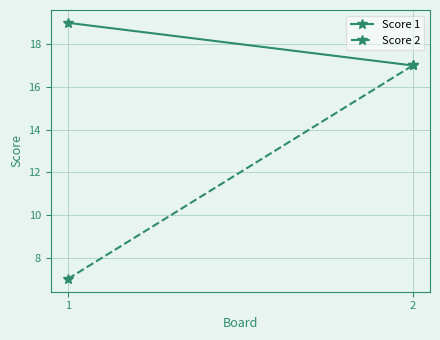

How many lines are shown in the chart?

2